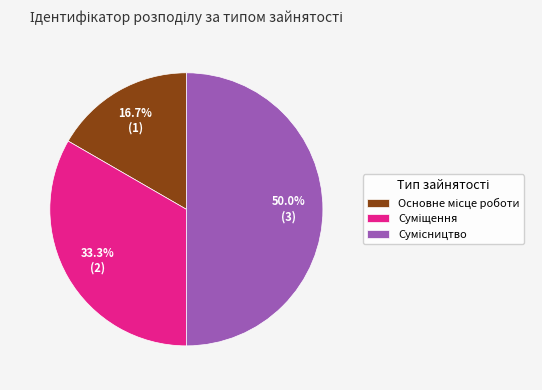

Does any single category account for the majority?

No